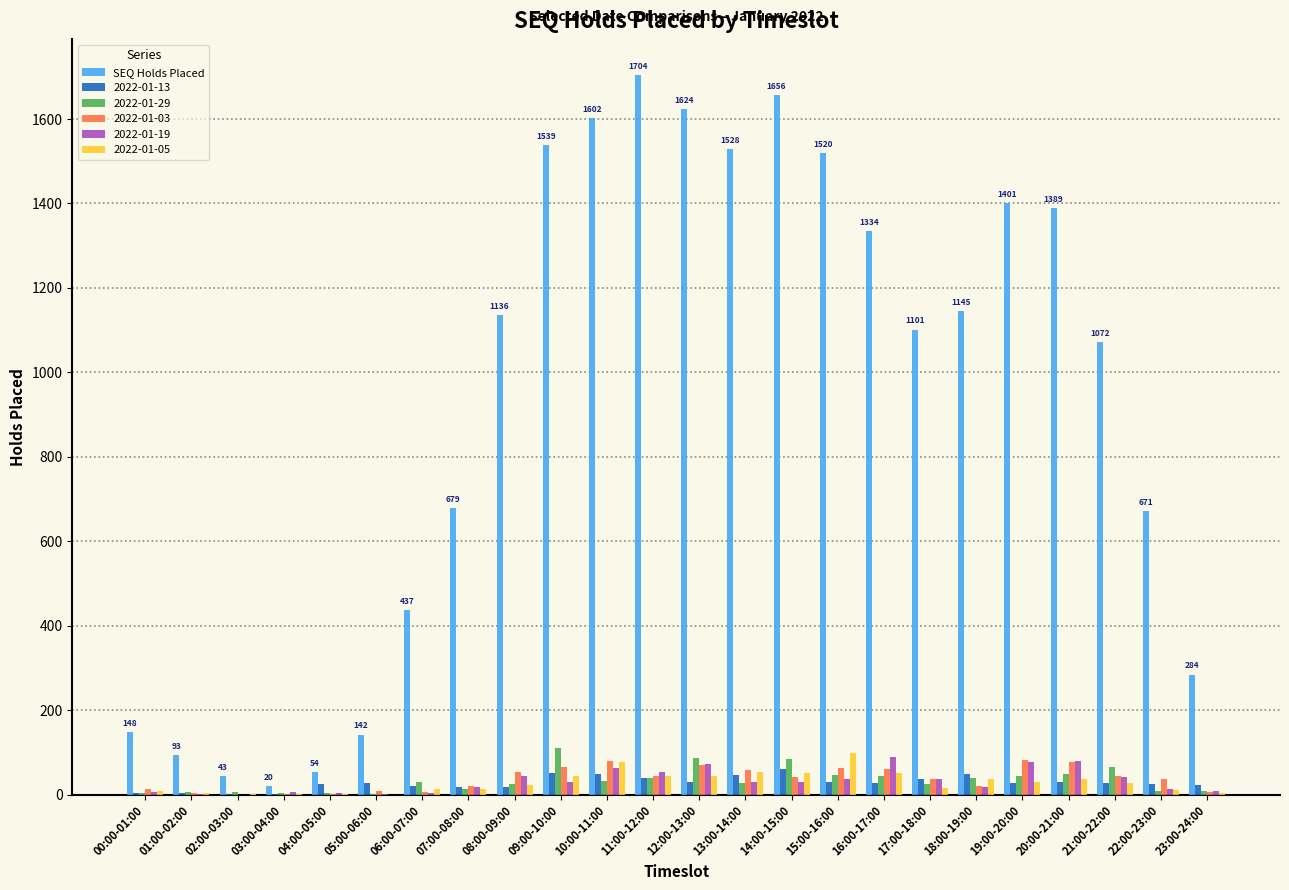

At which category does the chart reach its peak across all series?

11:00-12:00